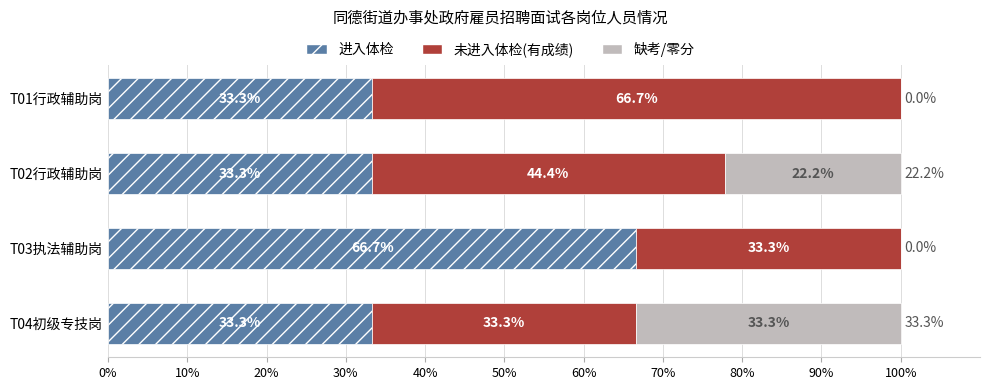

What is the maximum value for 进入体检?

66.7